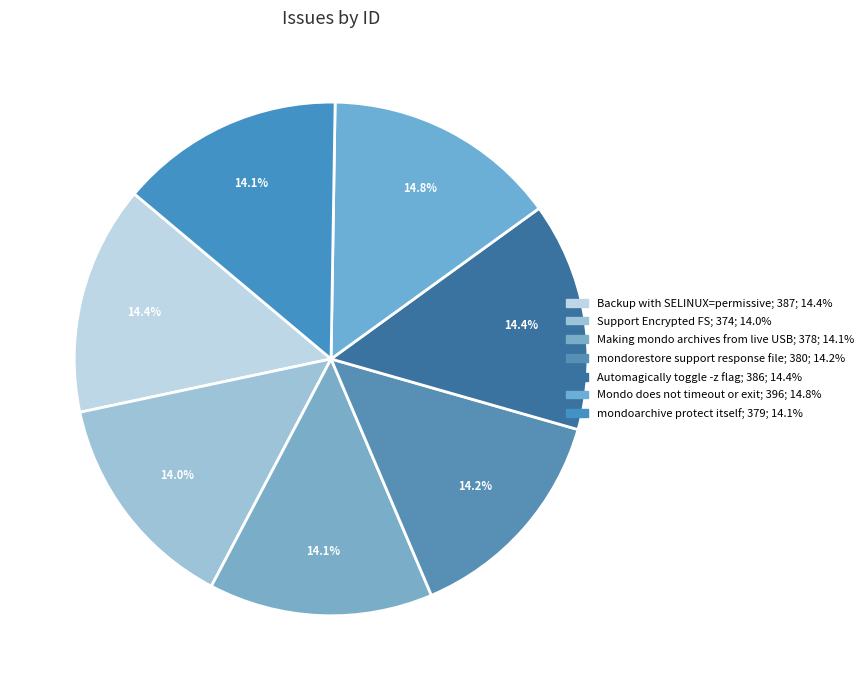

To the nearest percent, what percentage of the pie is Support Encrypted FS?

14%